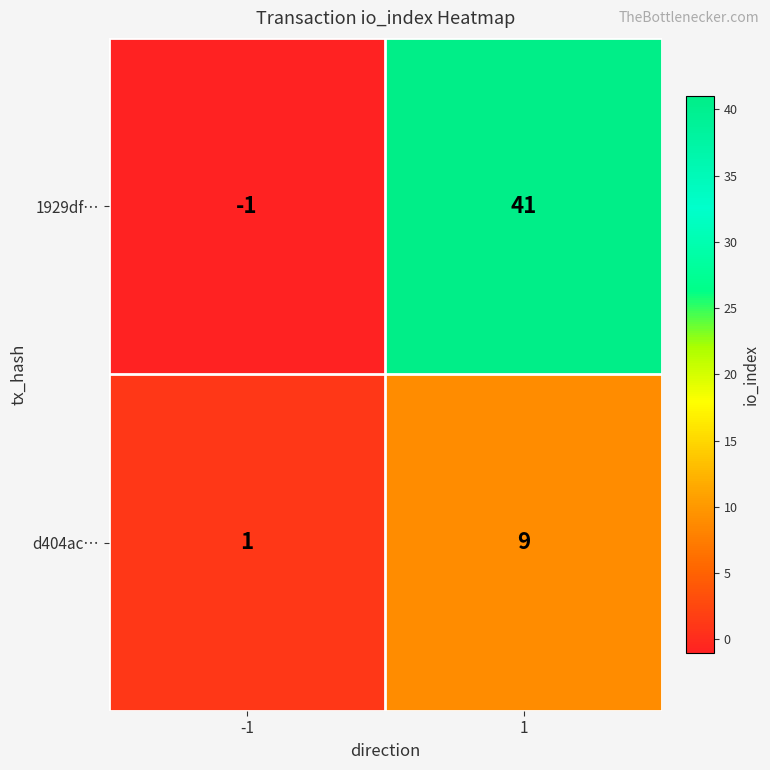

Which series has the largest range (max minus min)?

1929df…